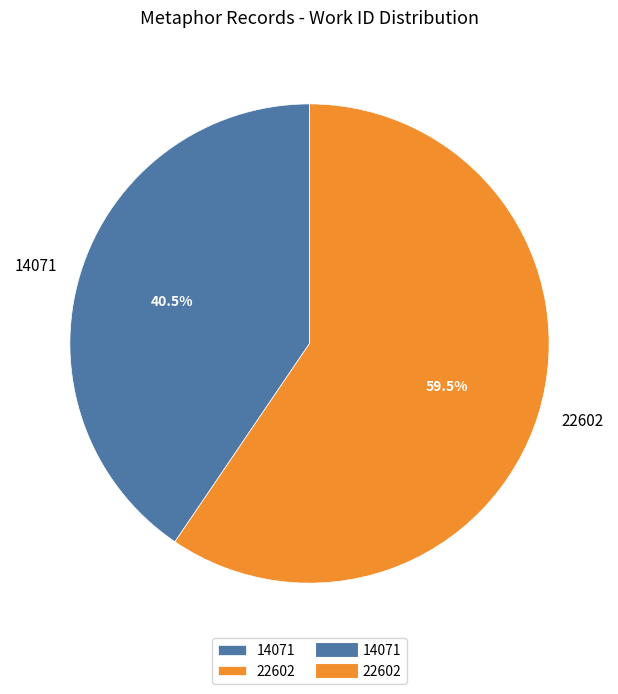

Do 14071 and 22602 together represent more than half of the pie?

Yes